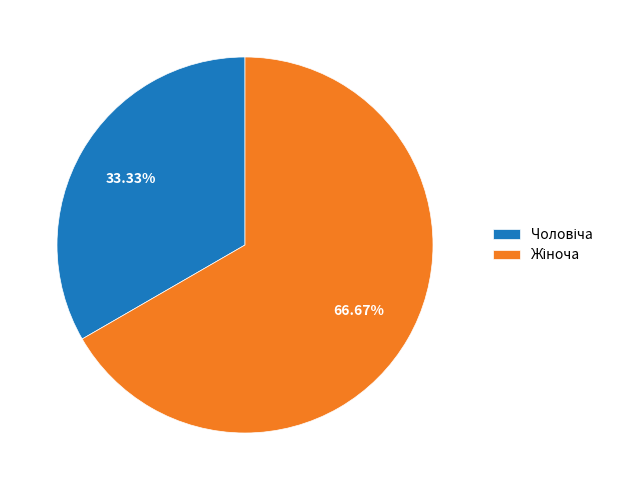

How many segments does this pie chart have?

2